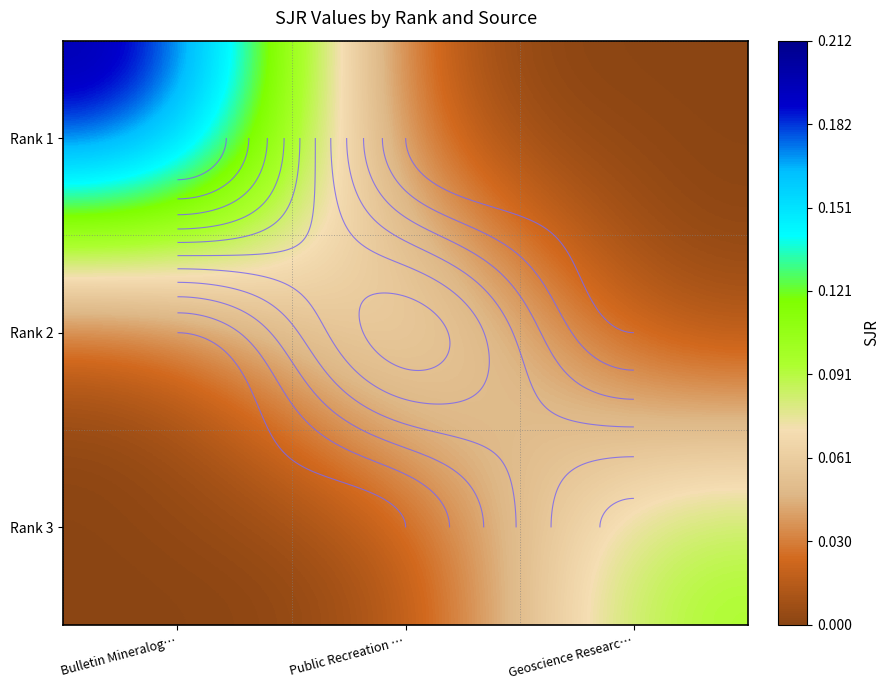

Is it true that Rank 1 equals 0.0 at Geoscience Researc…?

True